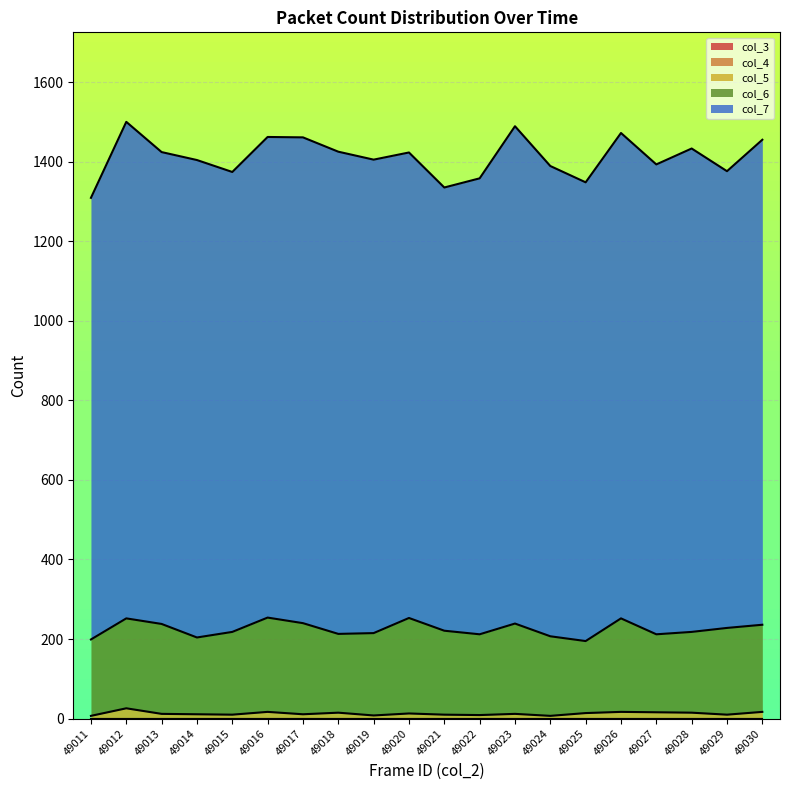

What is the spread (max minus min) of values at 49022?

1146